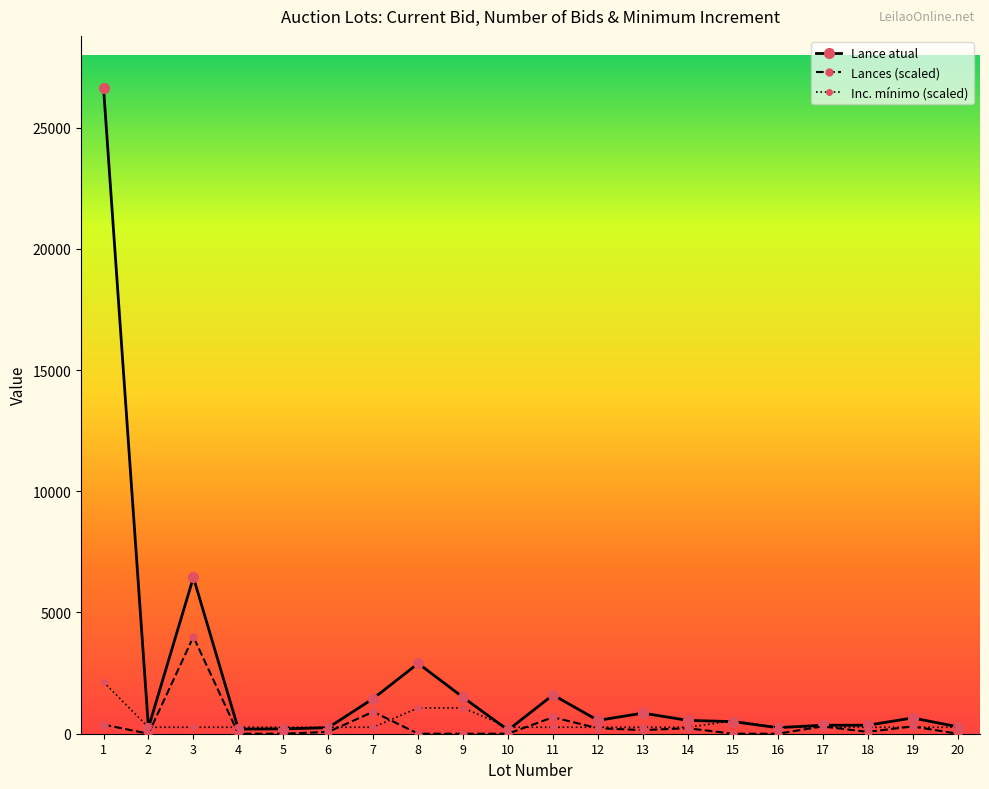

Which series has the largest range (max minus min)?

Lance atual